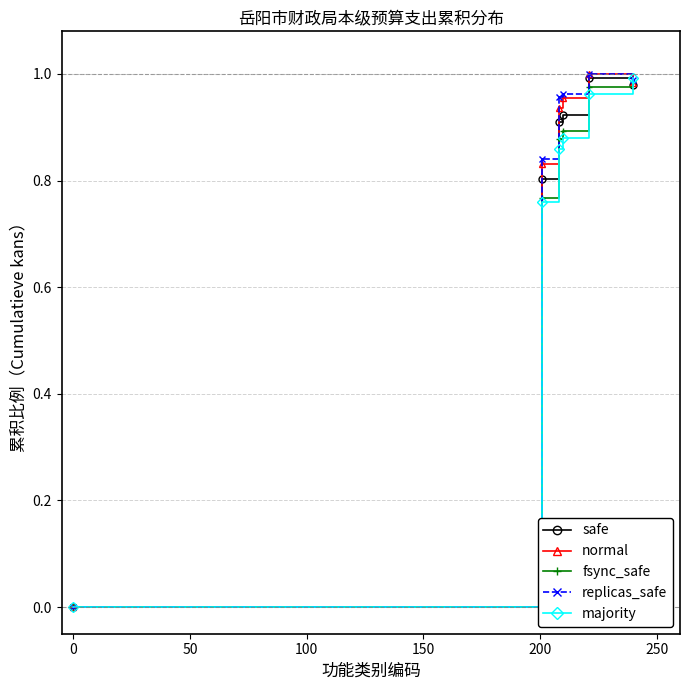

True or false: majority has more than 2 points higher than both neighbors.

False